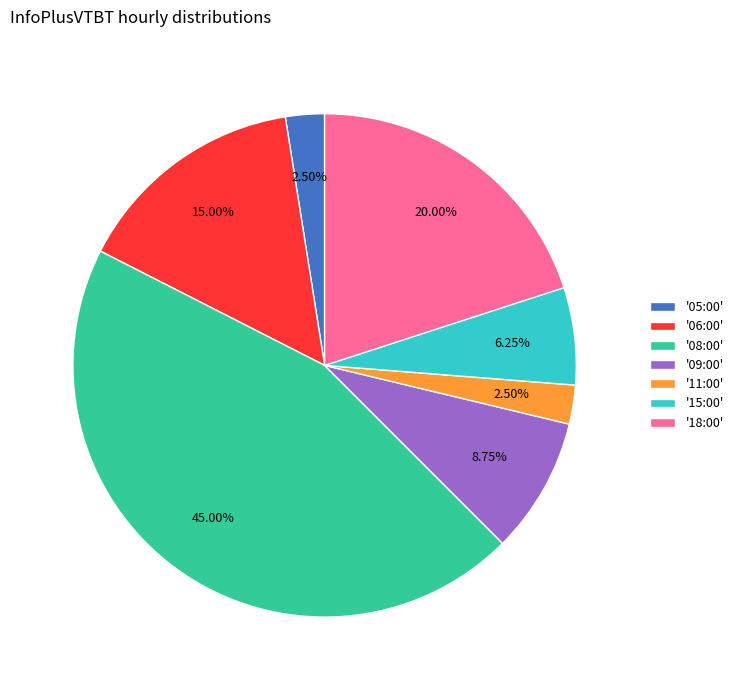

How many slices are in this pie chart?

7